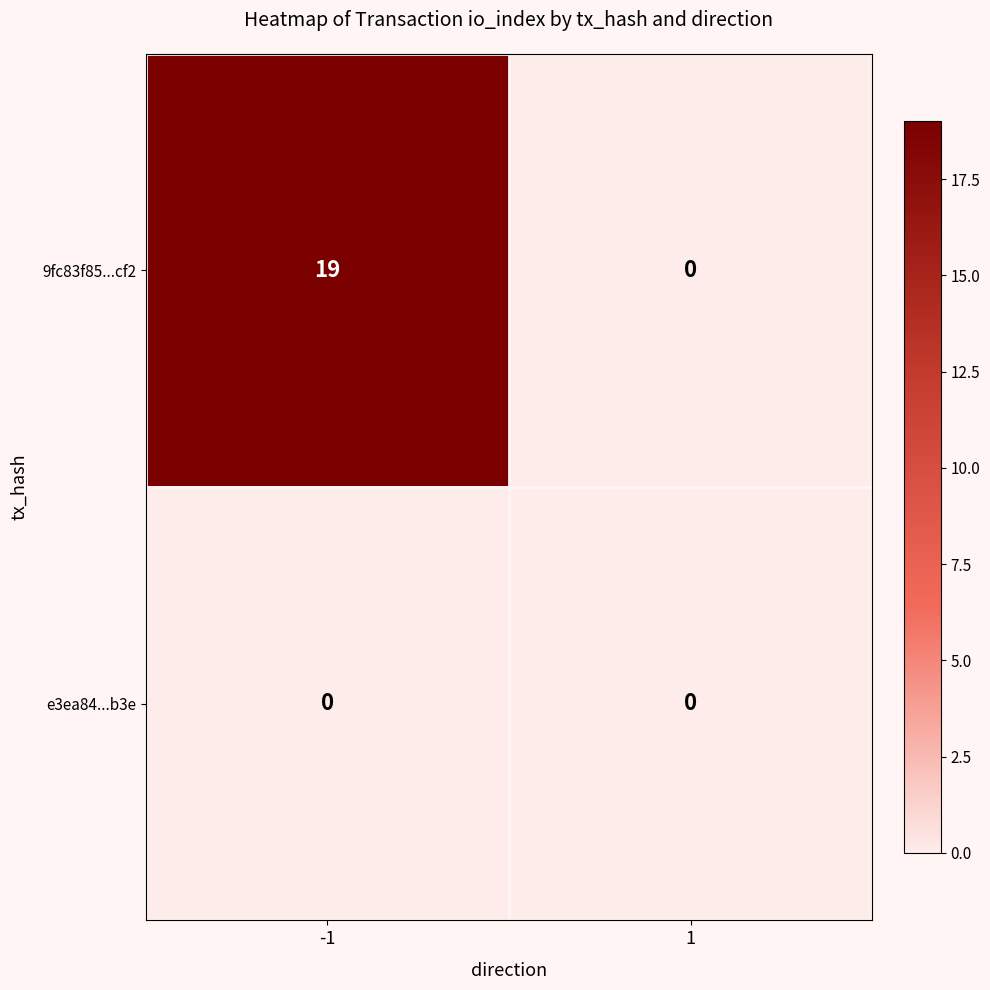

What value does the 9fc83f85...cf2 series have at -1, to the nearest 5?

20